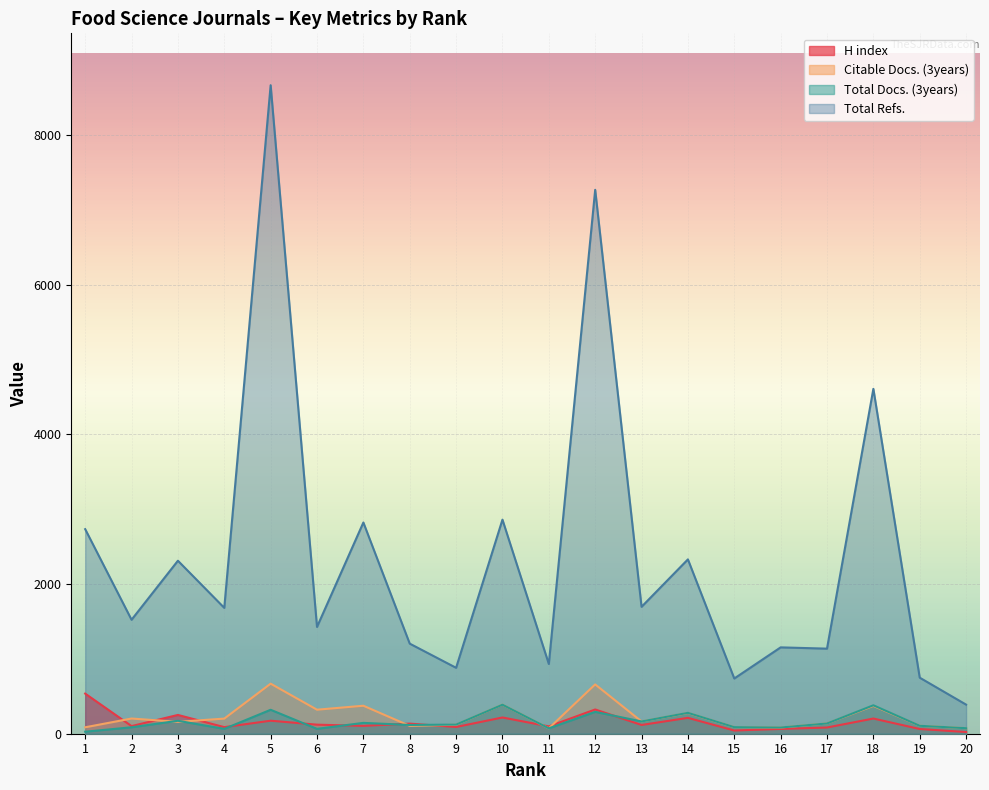

What is the sum of all Citable Docs. (3years) values?

4659